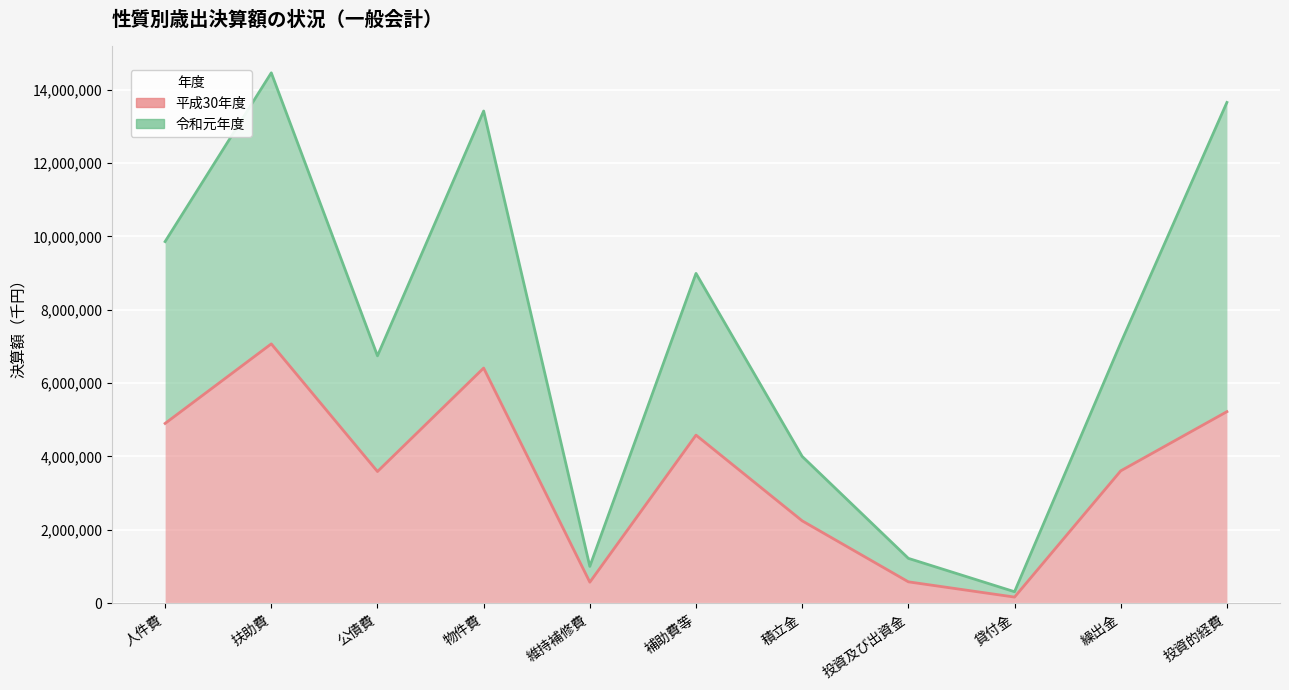

At which category does 令和元年度 reach its first local valley?

公債費